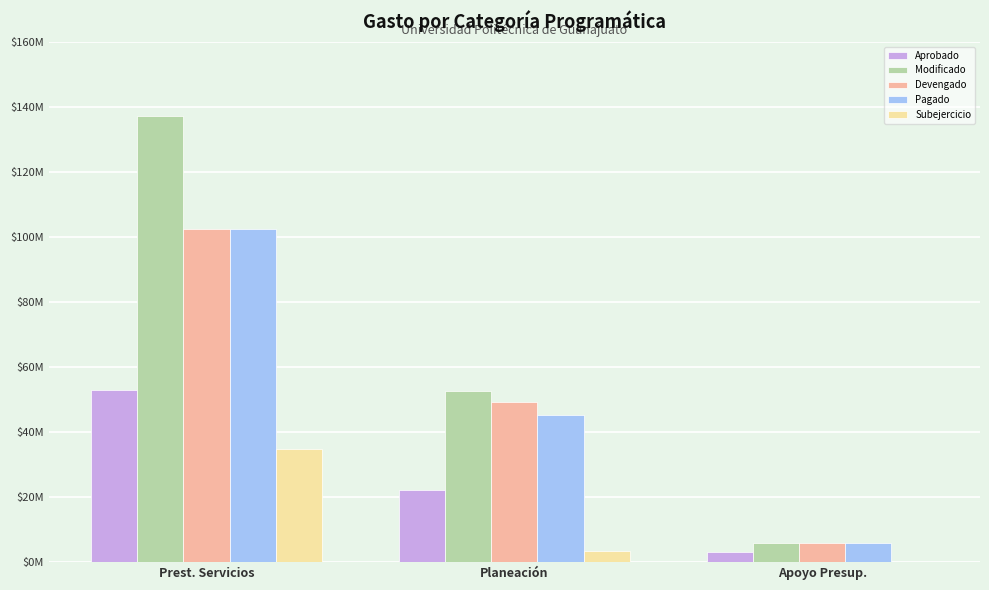

Does the chart contain stacked bars?

No